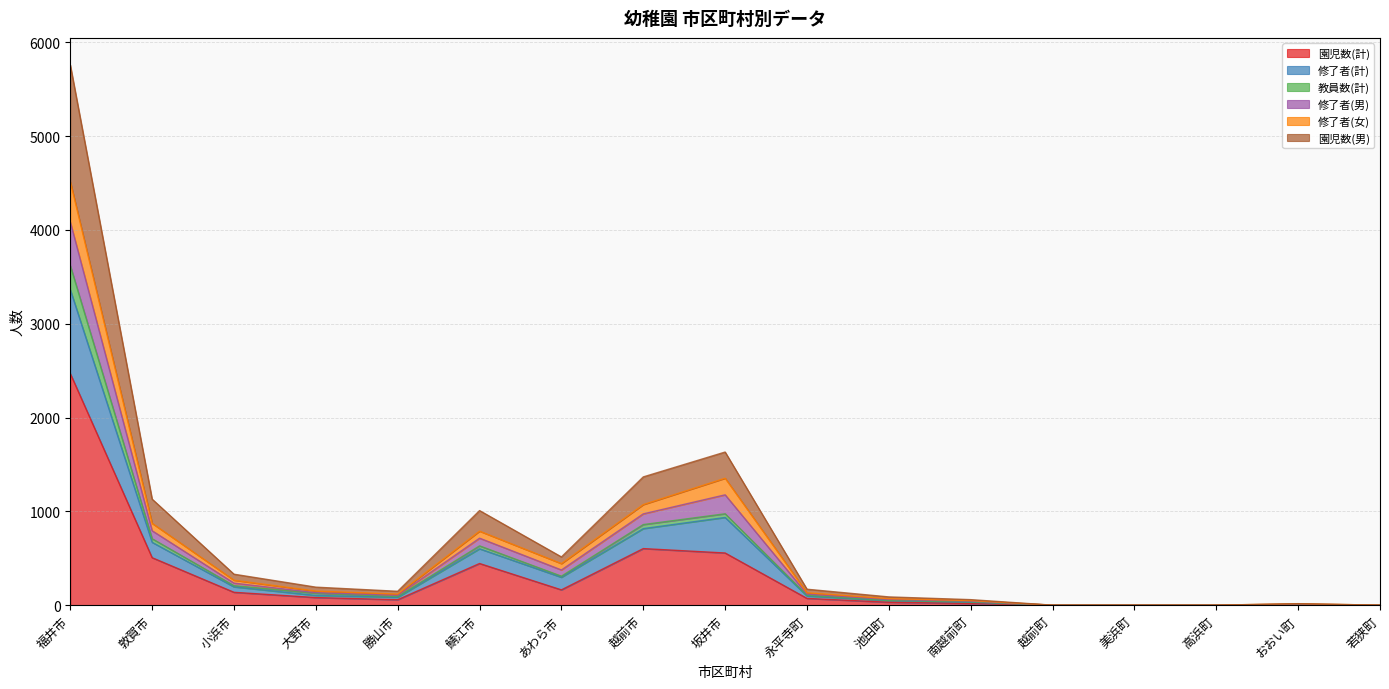

At which category is the sum across all series the highest?

福井市